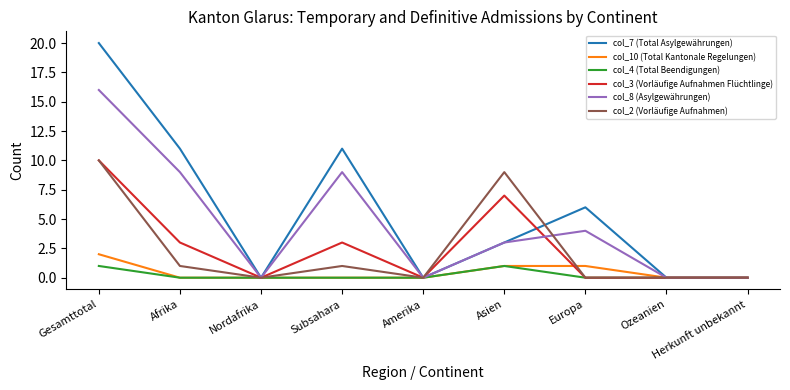

Which category has the highest value in the col_10 (Total Kantonale Regelungen) series?

Gesamttotal